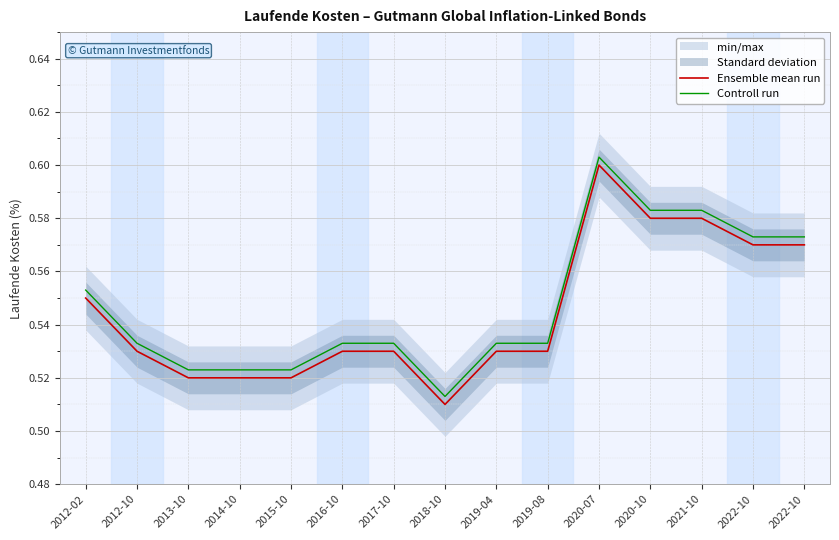

Which category has the lowest value in the Controll run series?

2018-10